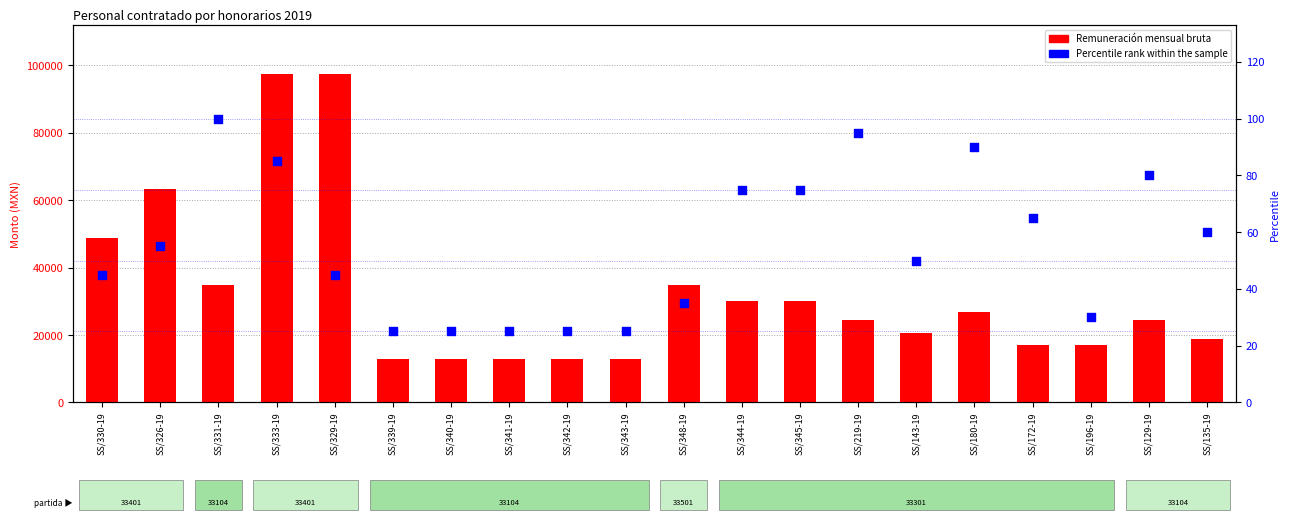

Which series reaches the minimum Y coordinate?

Percentile rank within the sample